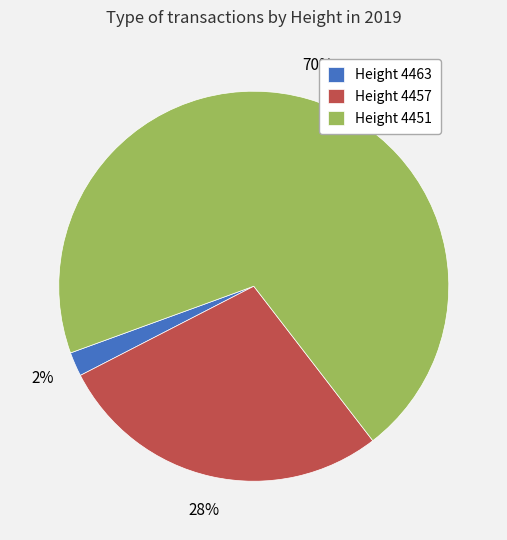

To the nearest percent, what portion does Height 4463 represent?

2%